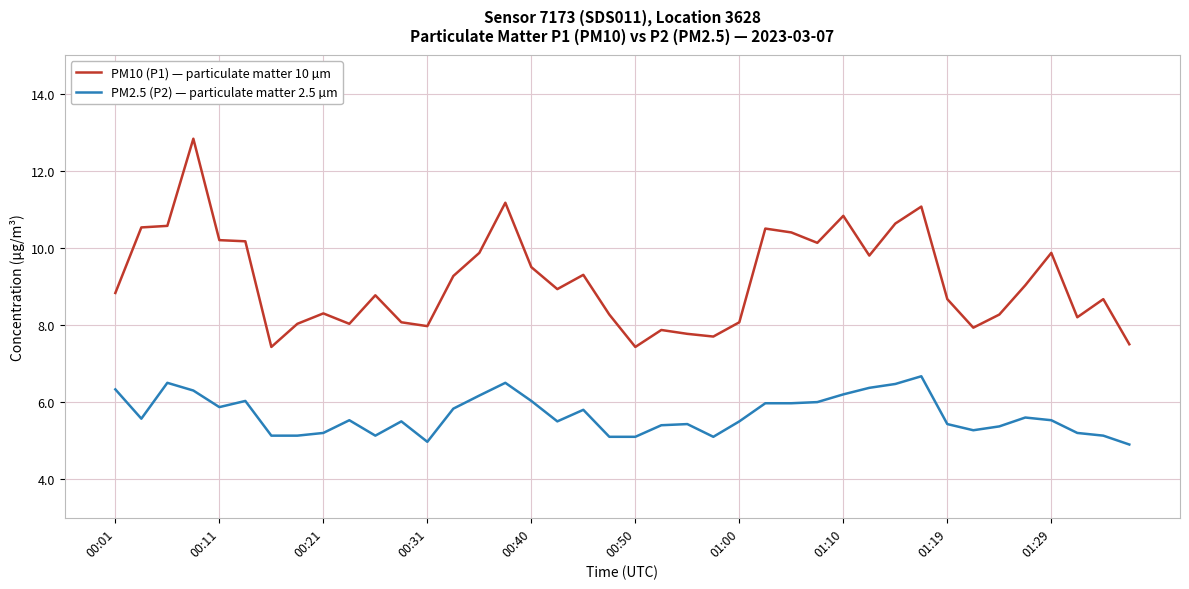

How many lines are shown in the chart?

2